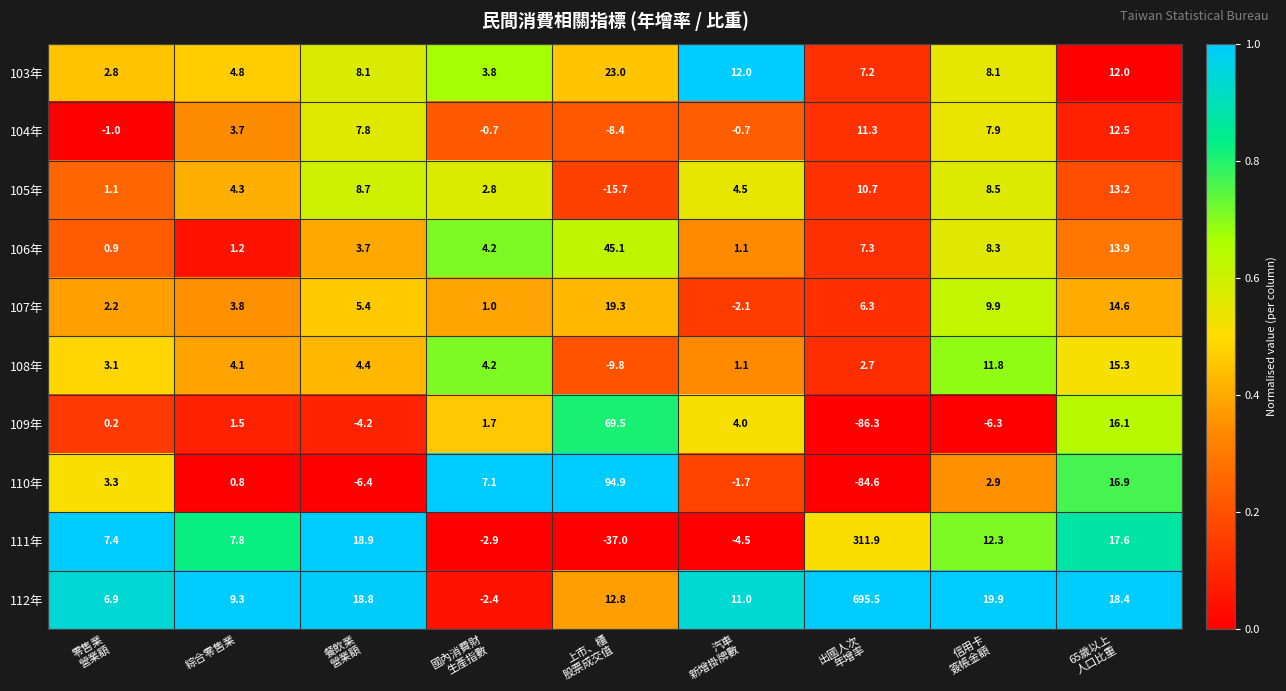

Which series has the widest spread of values?

112年